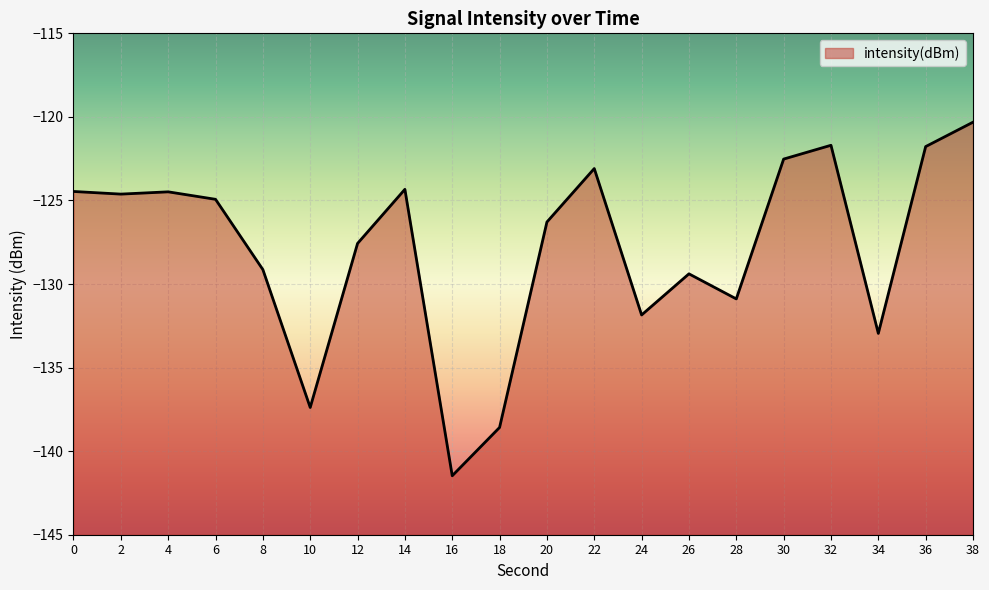

Does the chart display data point markers on the line(s)?

No